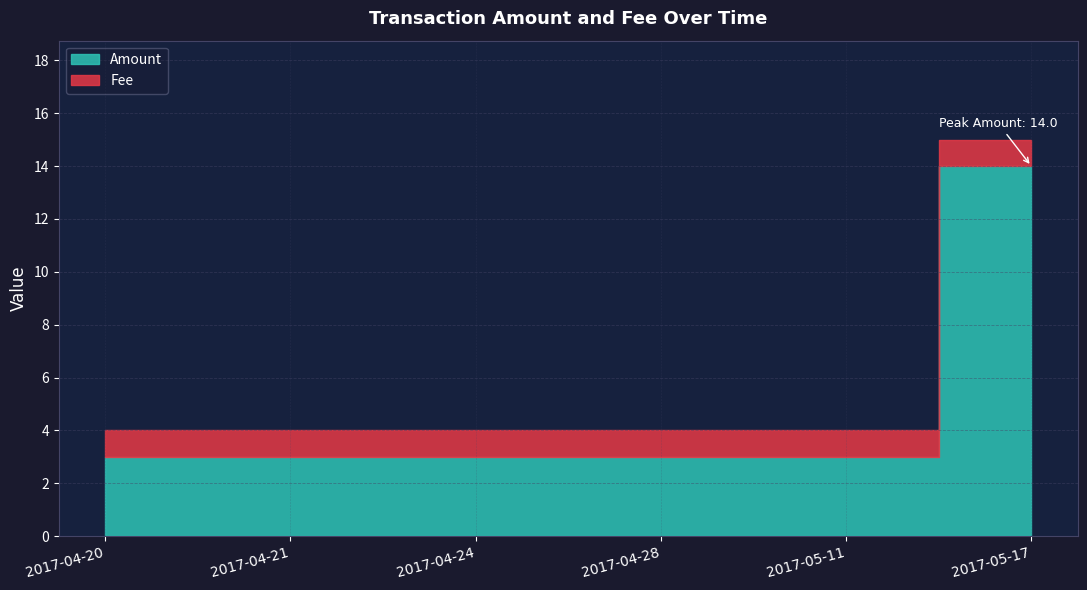

Is it true that the value at 2017-05-17 is 19?

False